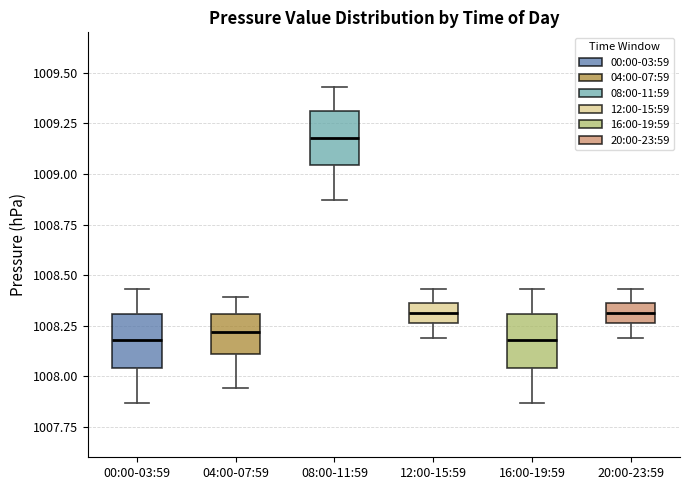

Where does the lower whisker of the box for 20:00-23:59 end on the y-axis? The values are not printed on the chart, so give them approximately, as read against the axis.

1008.20